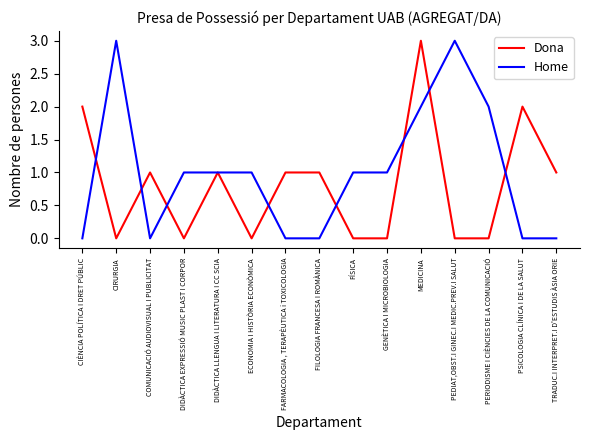

Between CIÈNCIA POLÍTICA I DRET PÚBLIC and ECONOMIA I HISTÒRIA ECONÒMICA, which series saw the biggest shift?

Dona